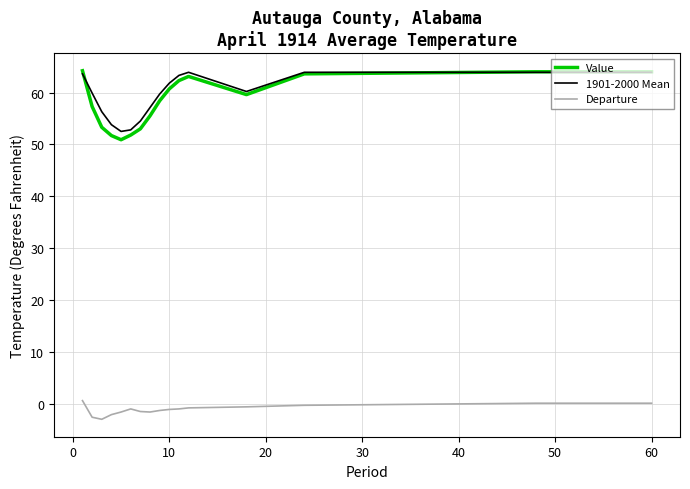

Which series has the widest spread of values?

Value